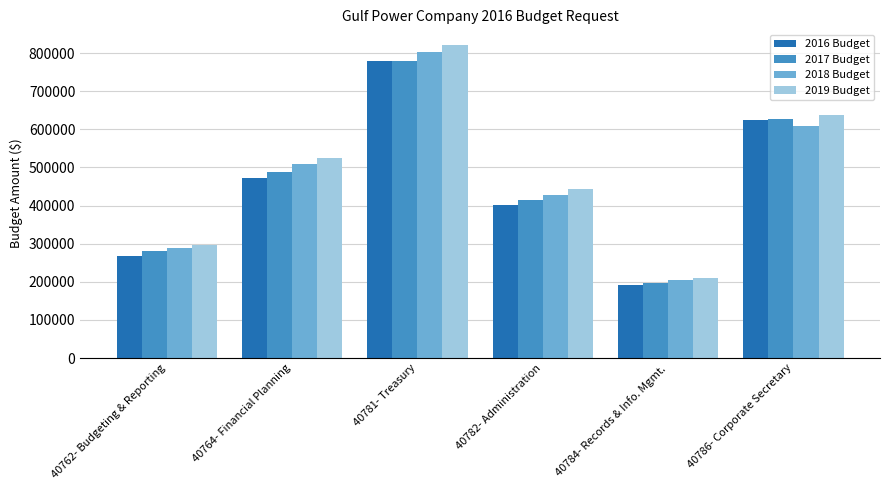

Which series has the widest spread of values?

2019 Budget